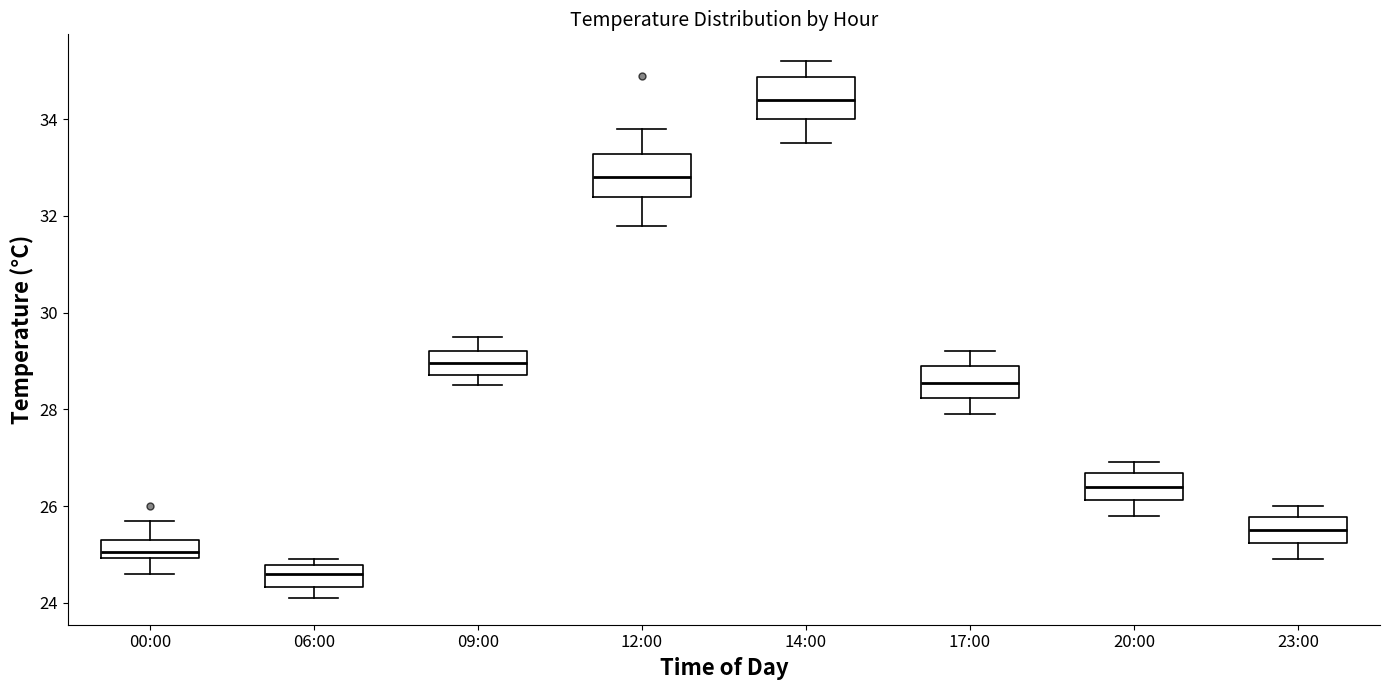

Which box has the lowest median line?

06:00